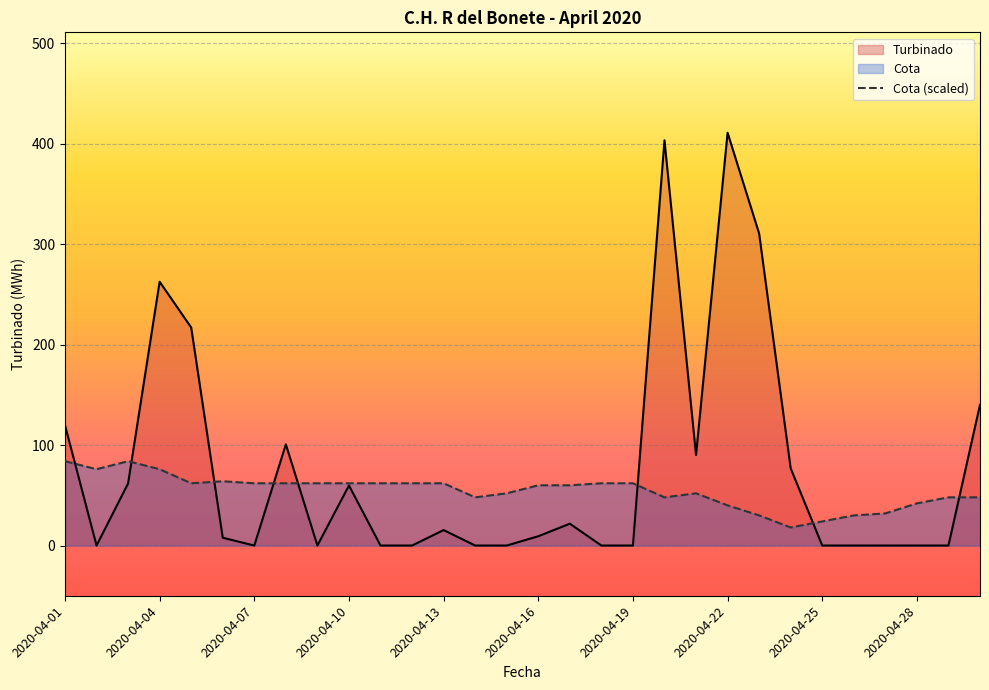

List the series in order of their peak value, lowest first.

Cota (scaled), Turbinado